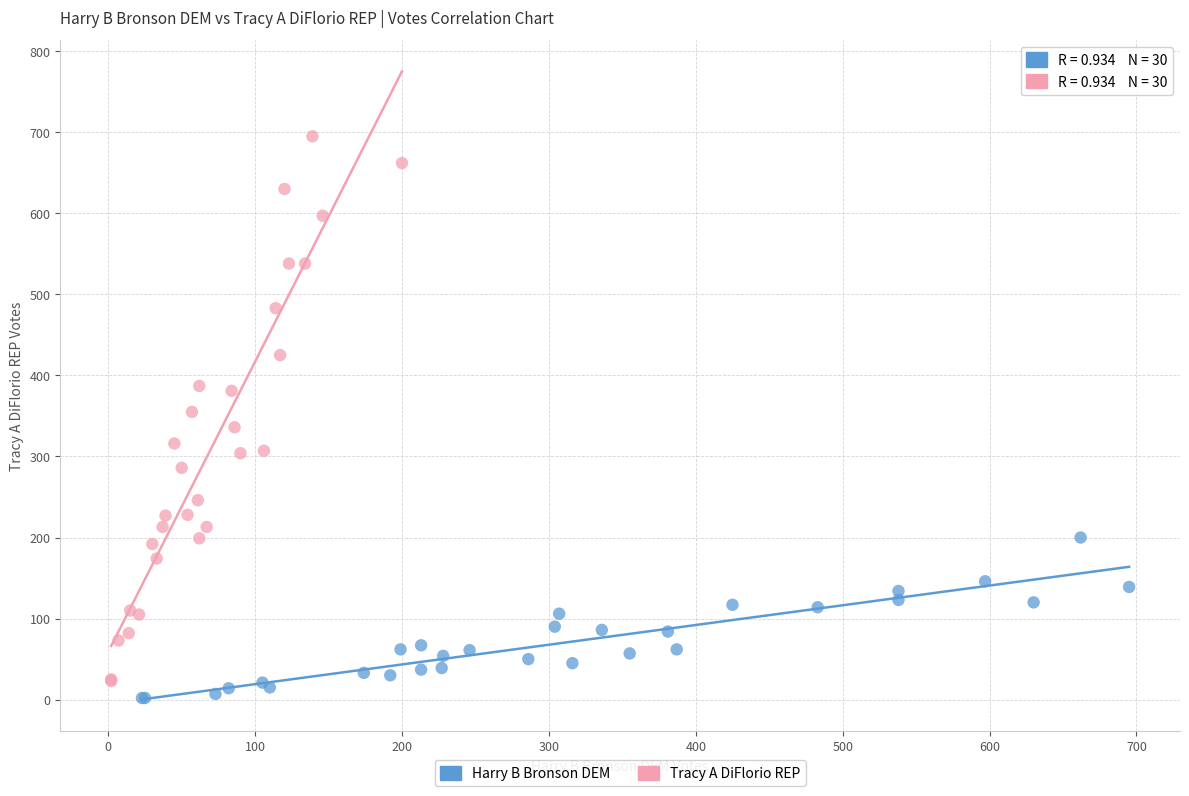

Which series contains the highest Y value?

Tracy A DiFlorio REP